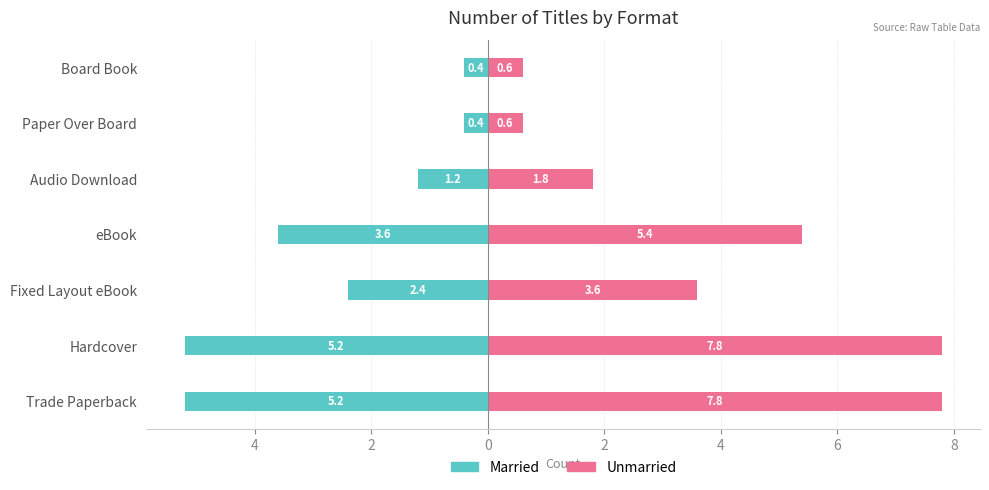

What are all the series names shown in the legend?

Married, Unmarried